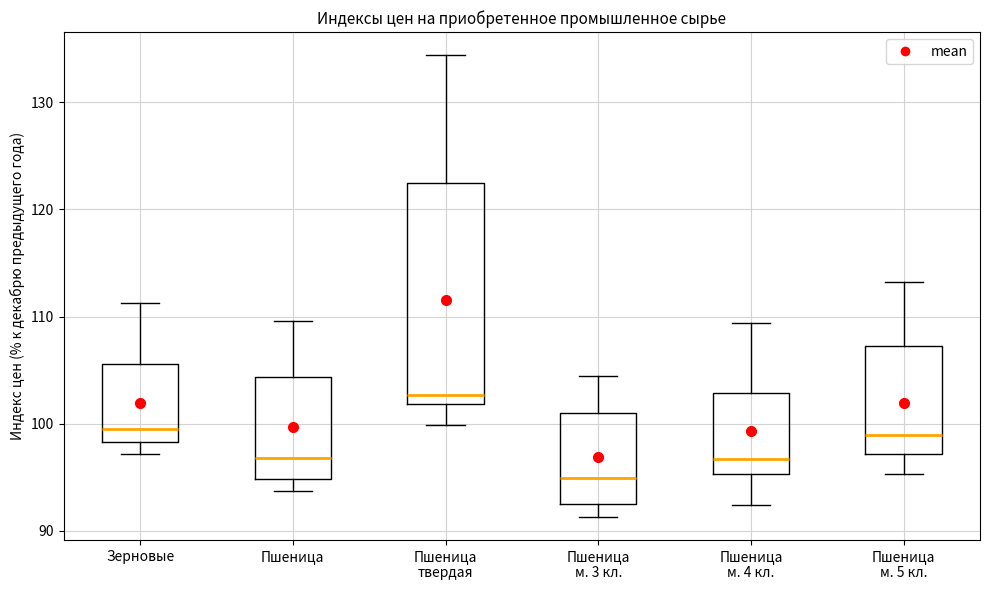

Which box has the highest median line?

Пшеница твердая